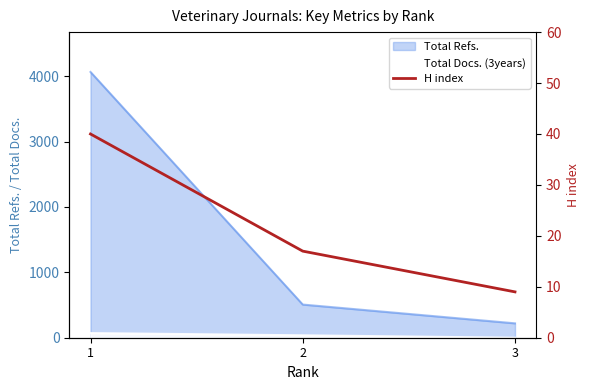

Rank the categories by value from lowest to highest.

3, 2, 1